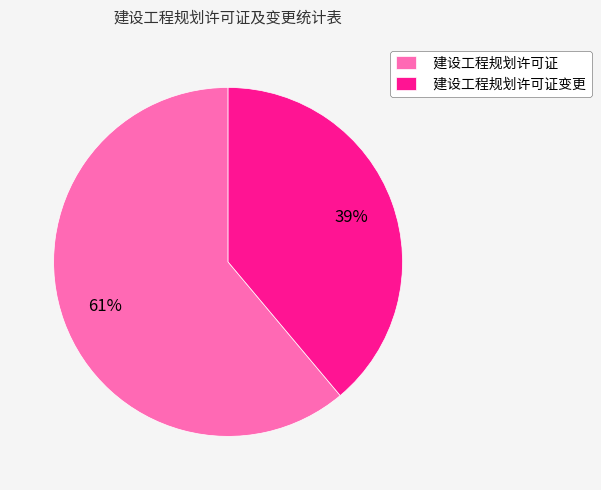

The 建设工程规划许可证变更 slice represents 24% of the pie. True or false?

False